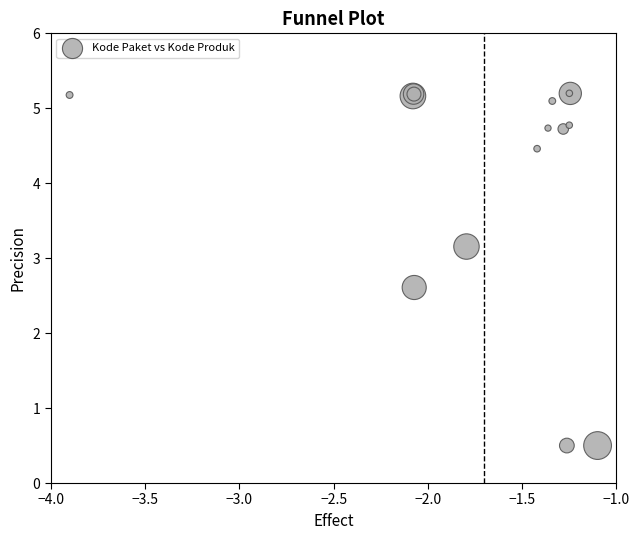

What Y value in the scatter plot is closest to 2?

2.6